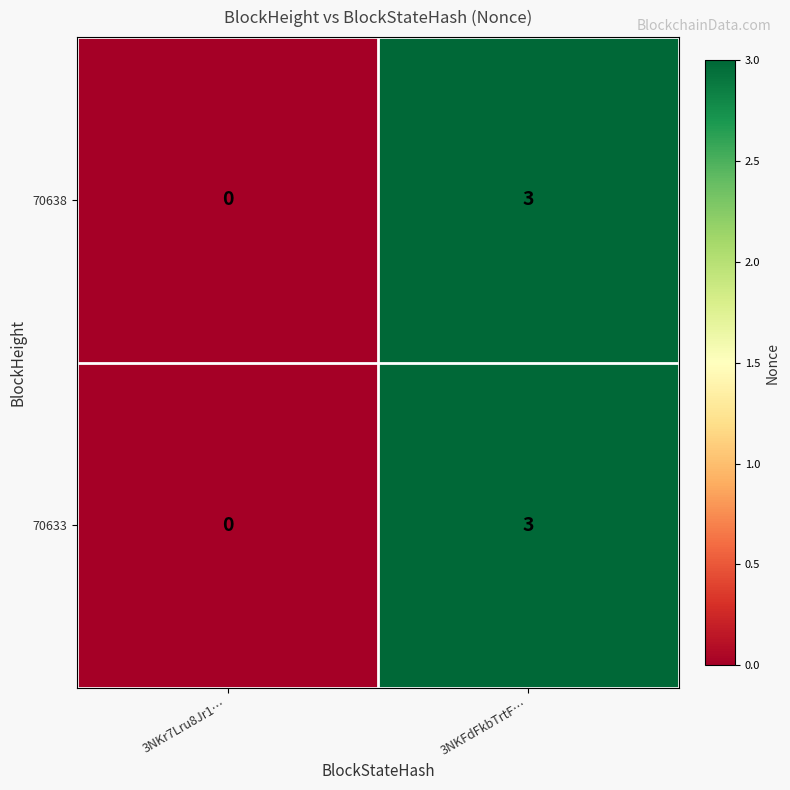

At which label is 70638 closest to 1?

3NKr7Lru8Jr1…